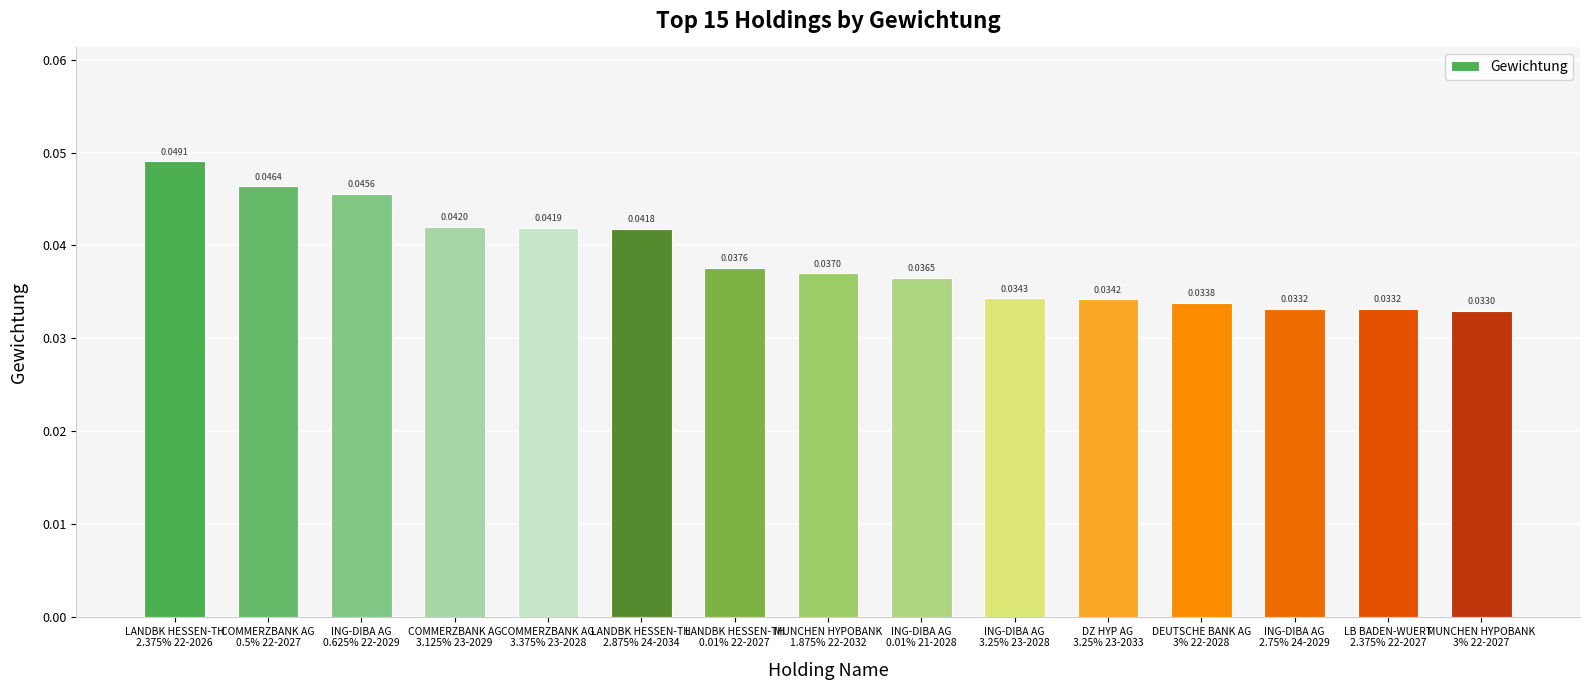

What is the sum of all values?

0.6